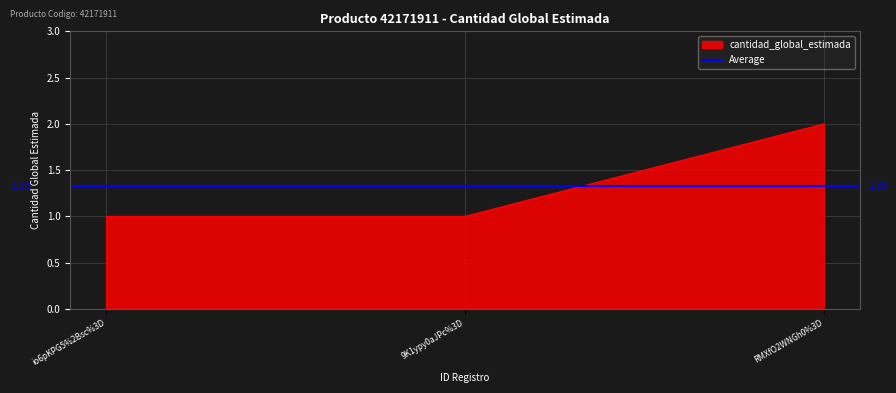

How many lines are shown in the chart?

1